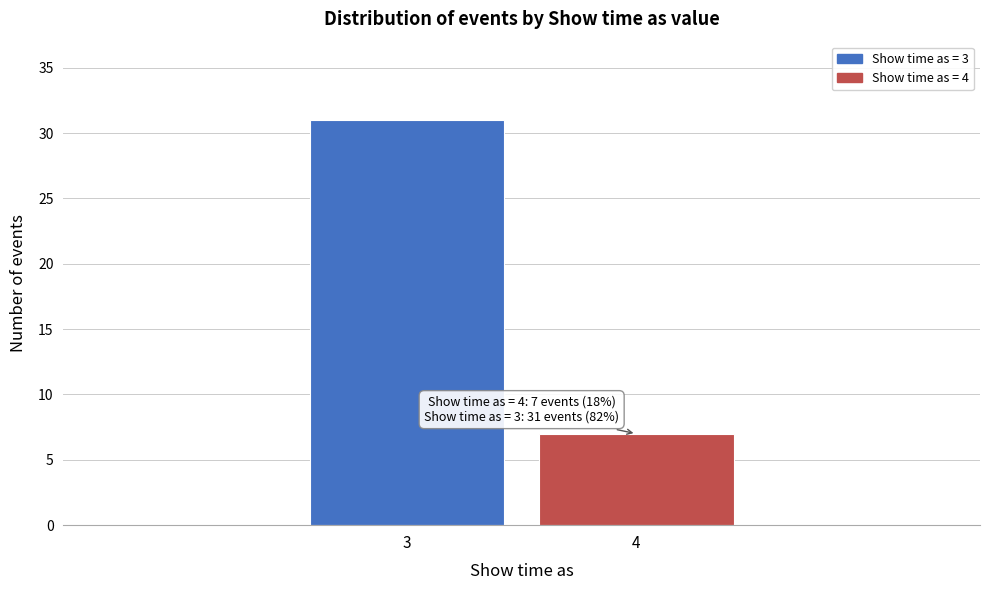

Reading left to right, transcribe all the data shown in this chart.

3=31	4=7